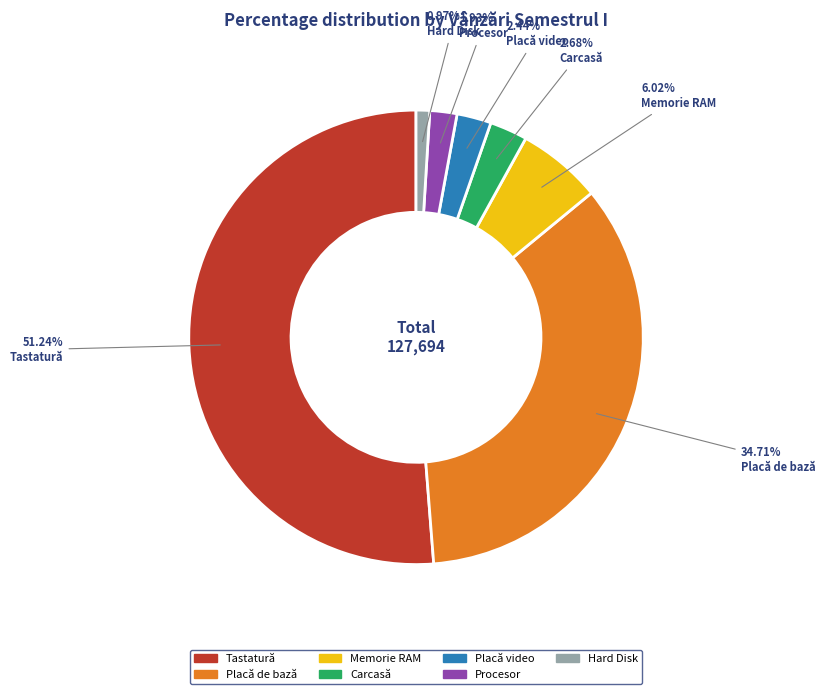

What percentage is the Memorie RAM slice, to the nearest percent?

6%